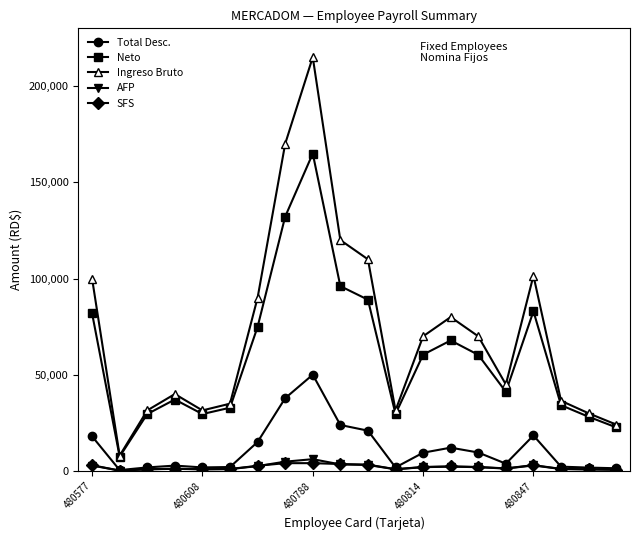

What is the value of the Ingreso Bruto point at the 13th from the left?

70000.0